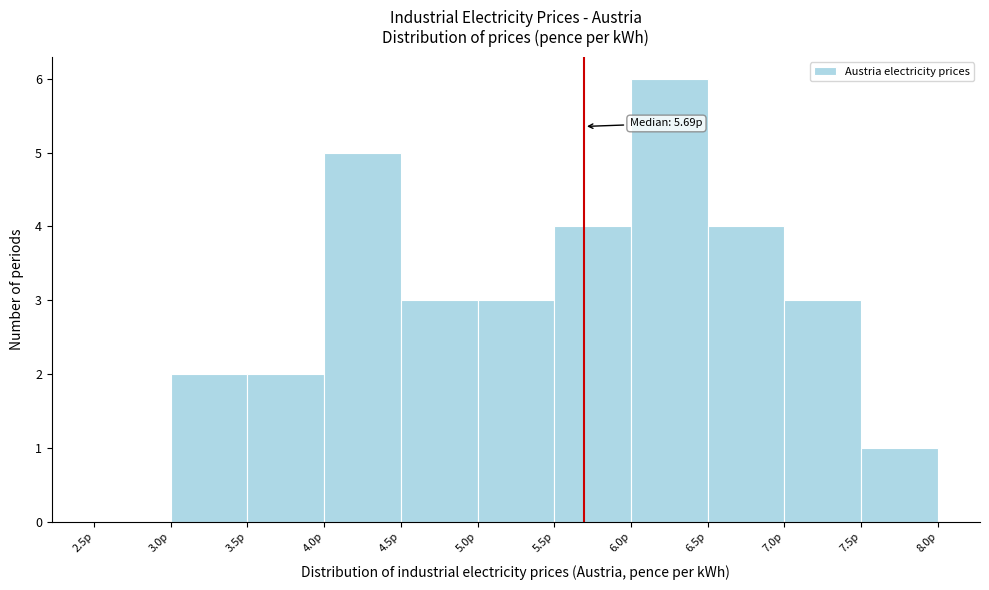

Which range on the x-axis has the tallest bar?

6.0 to 6.5